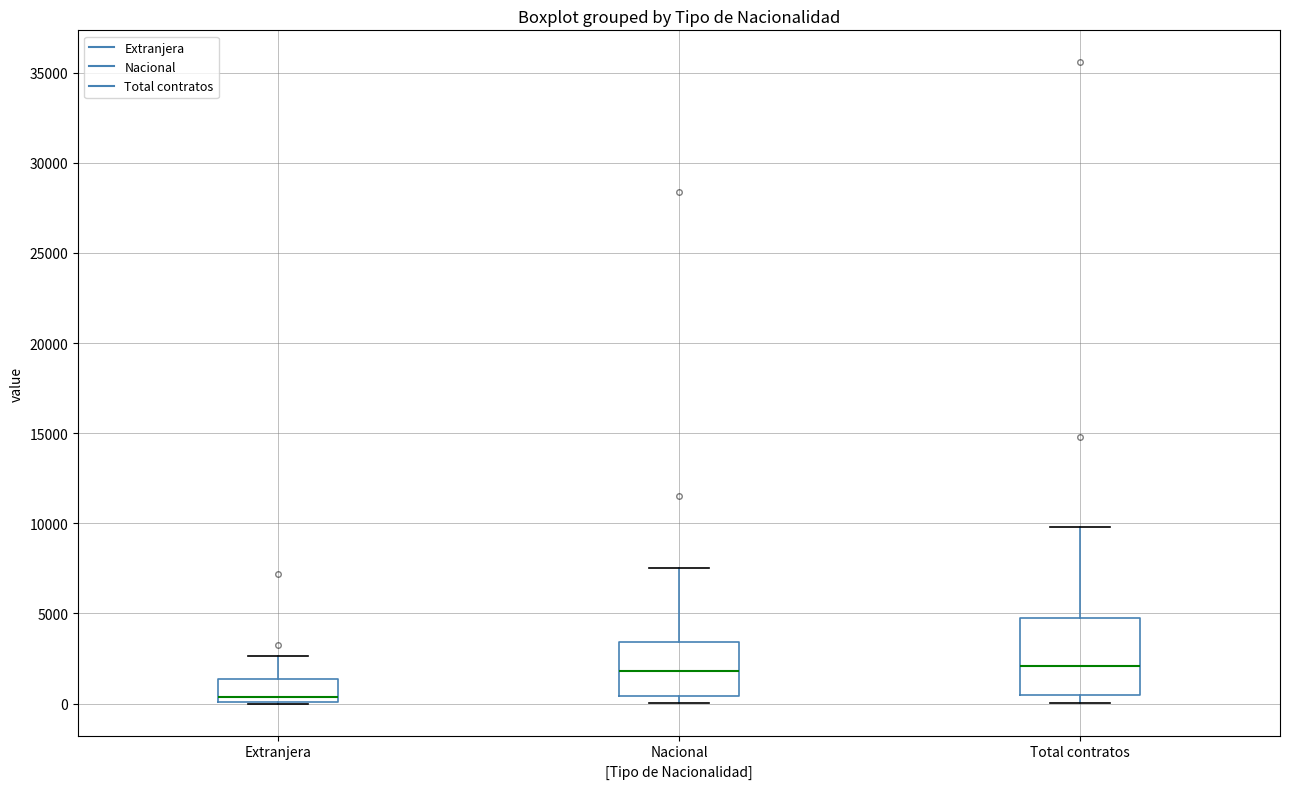

Which box has the lowest median line?

Extranjera